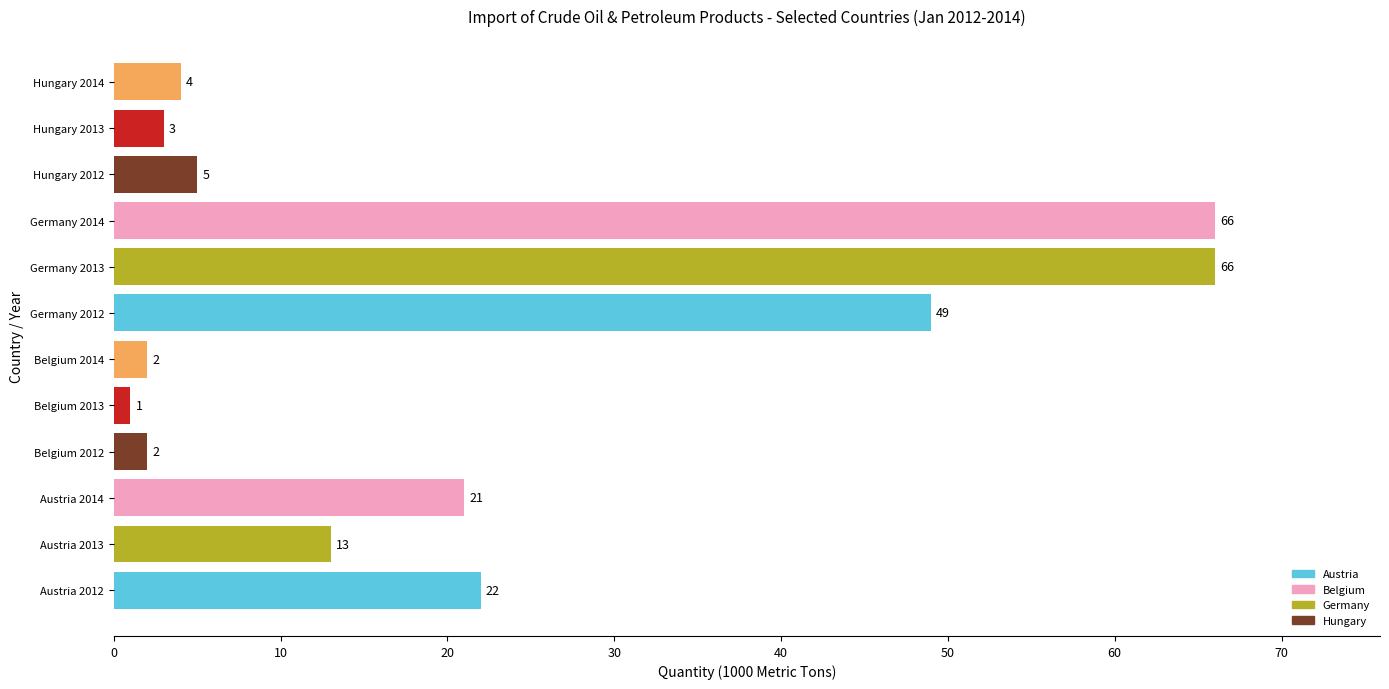

Approximately how many times larger is the value at Belgium 2014 compared to Hungary 2014?

0.5